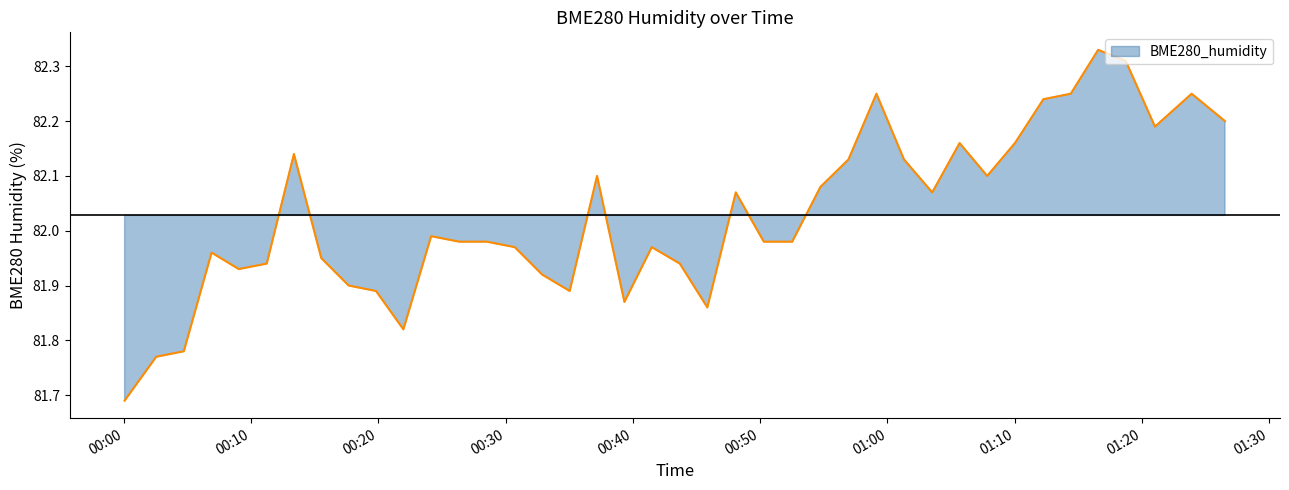

What position from the left is 2022/09/26 00:37:11?

18